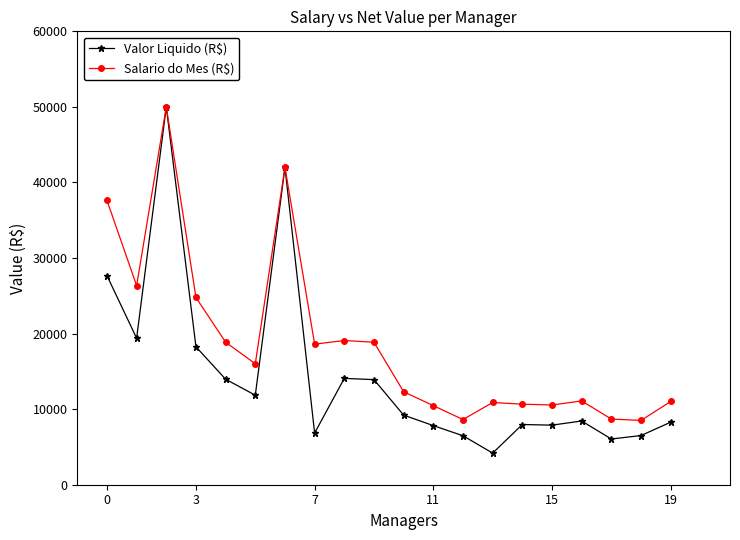

What is the greatest value displayed?

50000.0